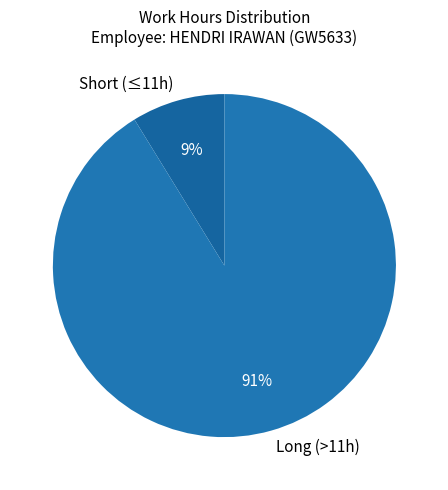

Rank the categories by value from lowest to highest.

Short (≤11h), Long (>11h)